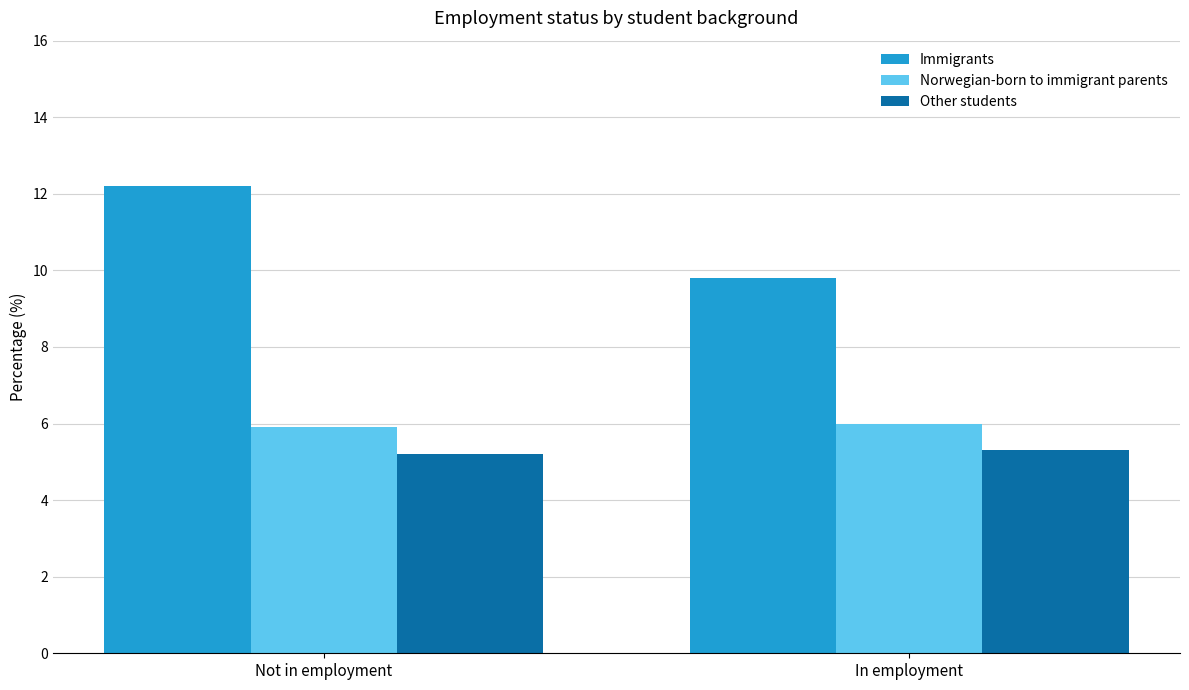

What is the total value across all series at Not in employment?

23.3